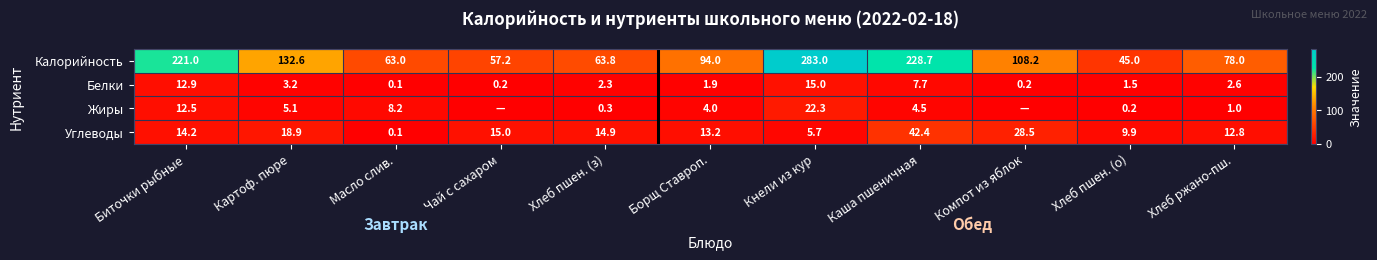

What is the sum of the Углеводы values at Картоф. пюре and Биточки рыбные?

33.1